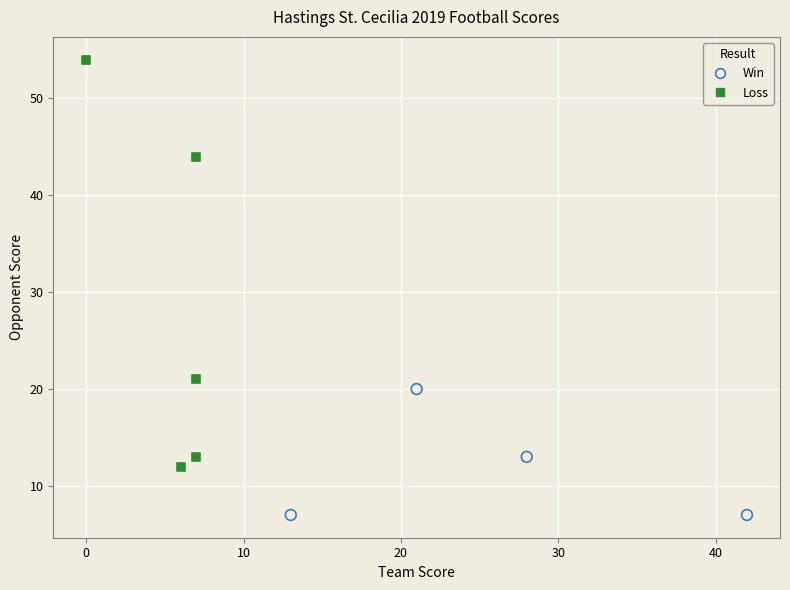

Which series contains the lowest Y value?

Win